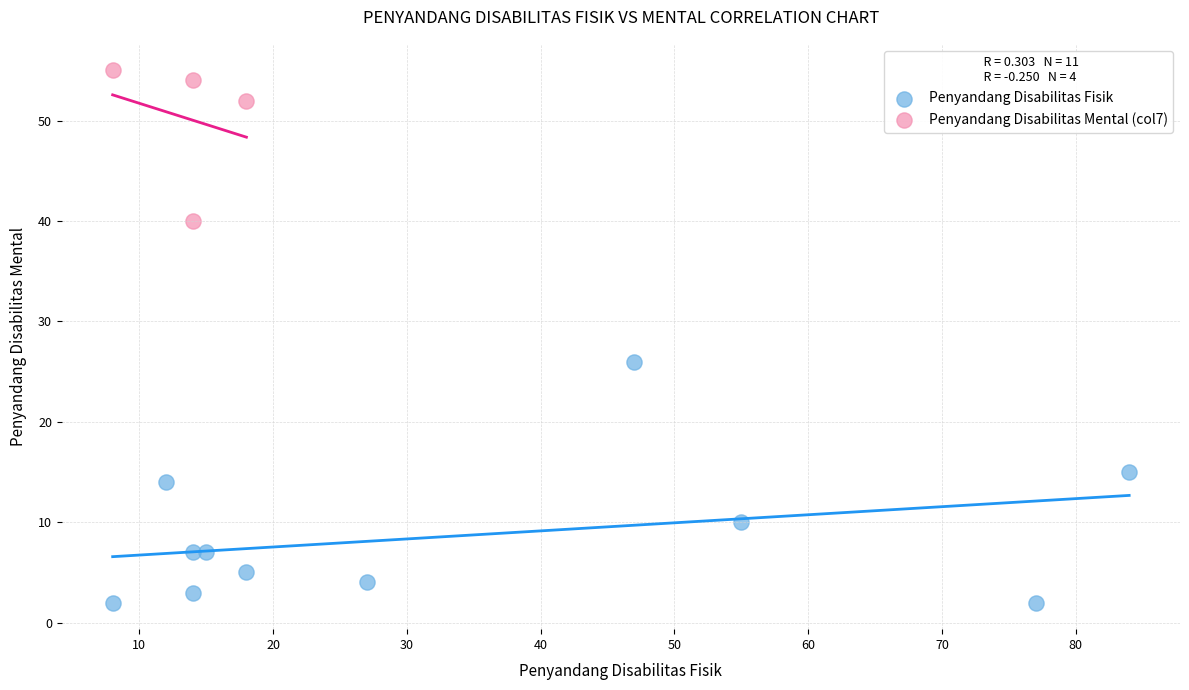

Which series has the widest spread of Y values?

Penyandang Disabilitas Fisik